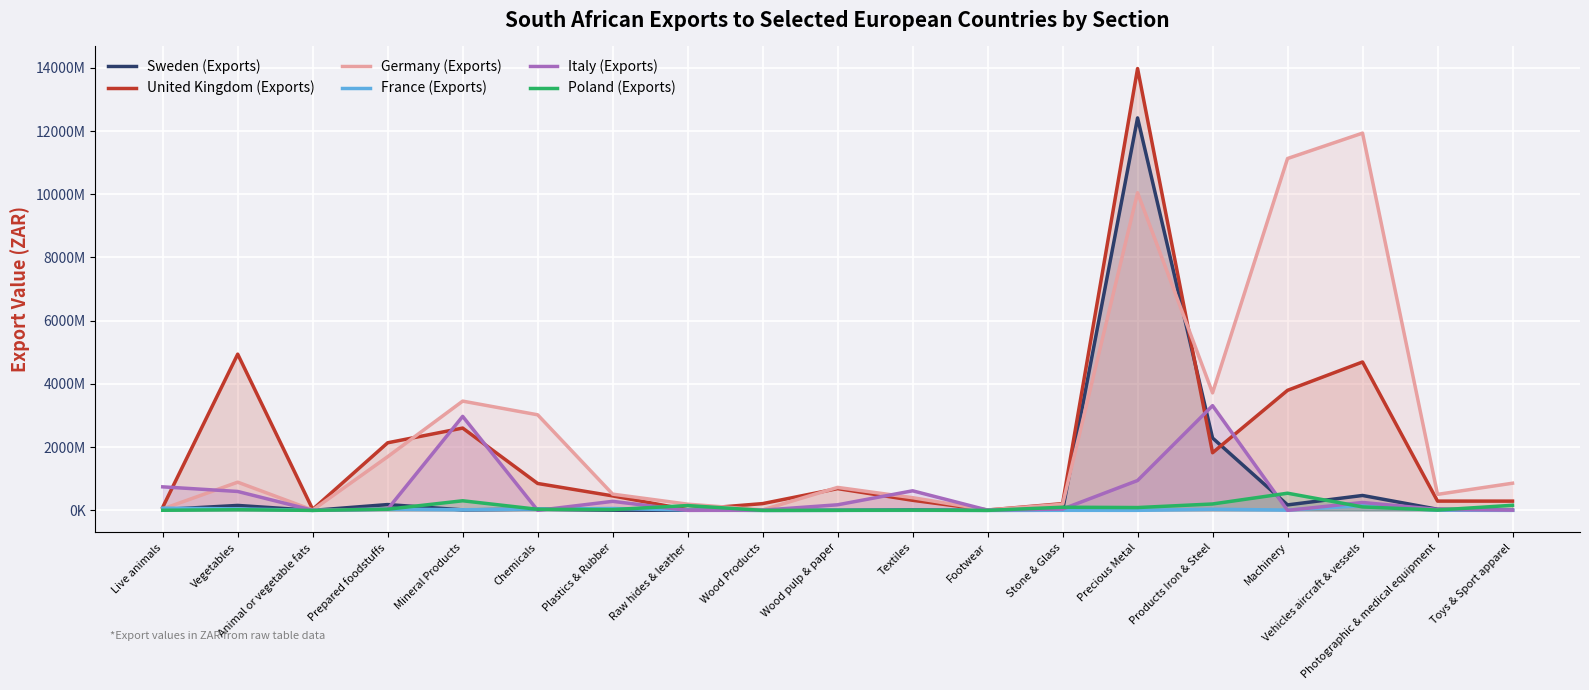

How many values in the France (Exports) series are below 10035928?

9